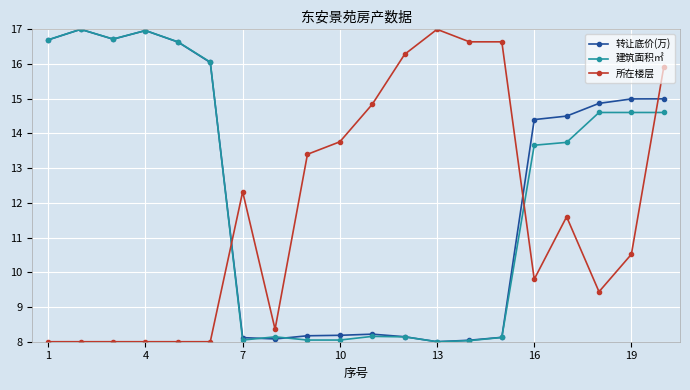

What is the difference between the maximum and second lowest values in the 所在楼层 series?

9.0